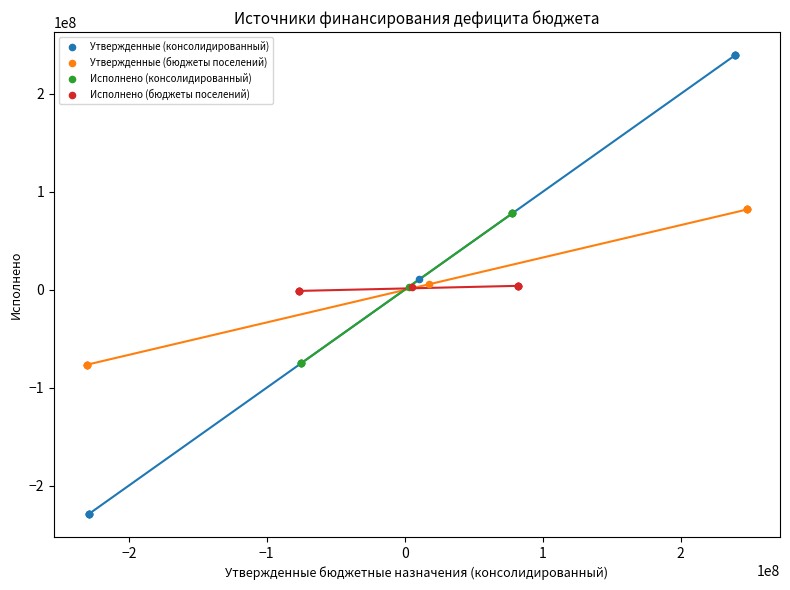

What are all the series names shown in the legend?

Утвержденные (консолидированный), Утвержденные (бюджеты поселений), Исполнено (консолидированный), Исполнено (бюджеты поселений)